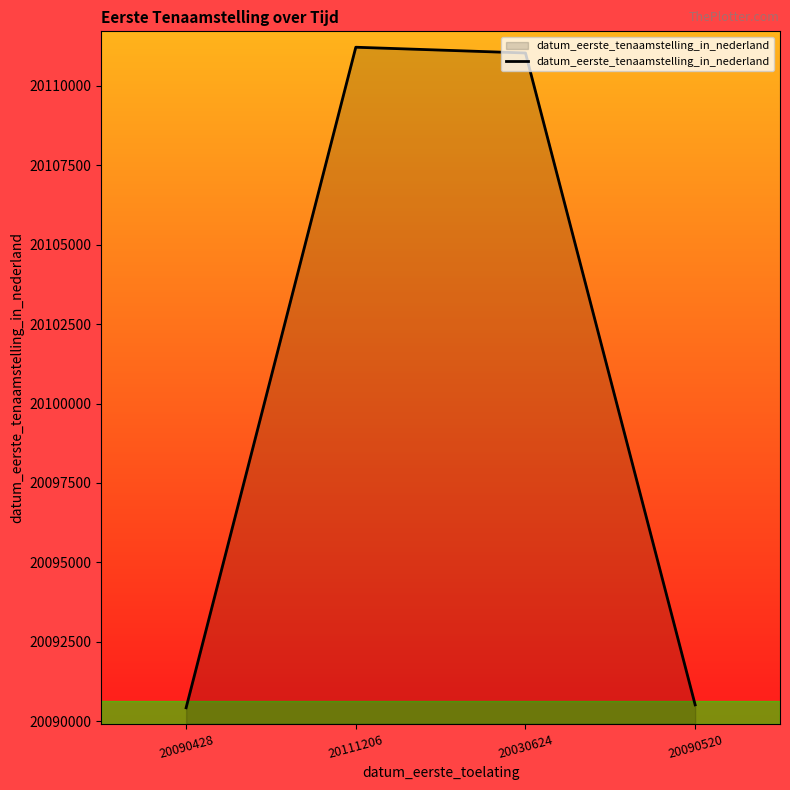

The value at 20090428 is 20090428. True or false?

True